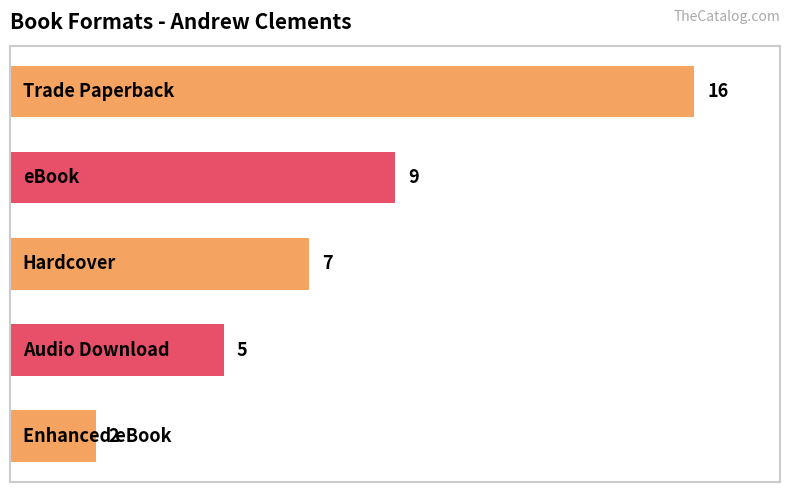

What is the value of the 1st bar from the top?

16